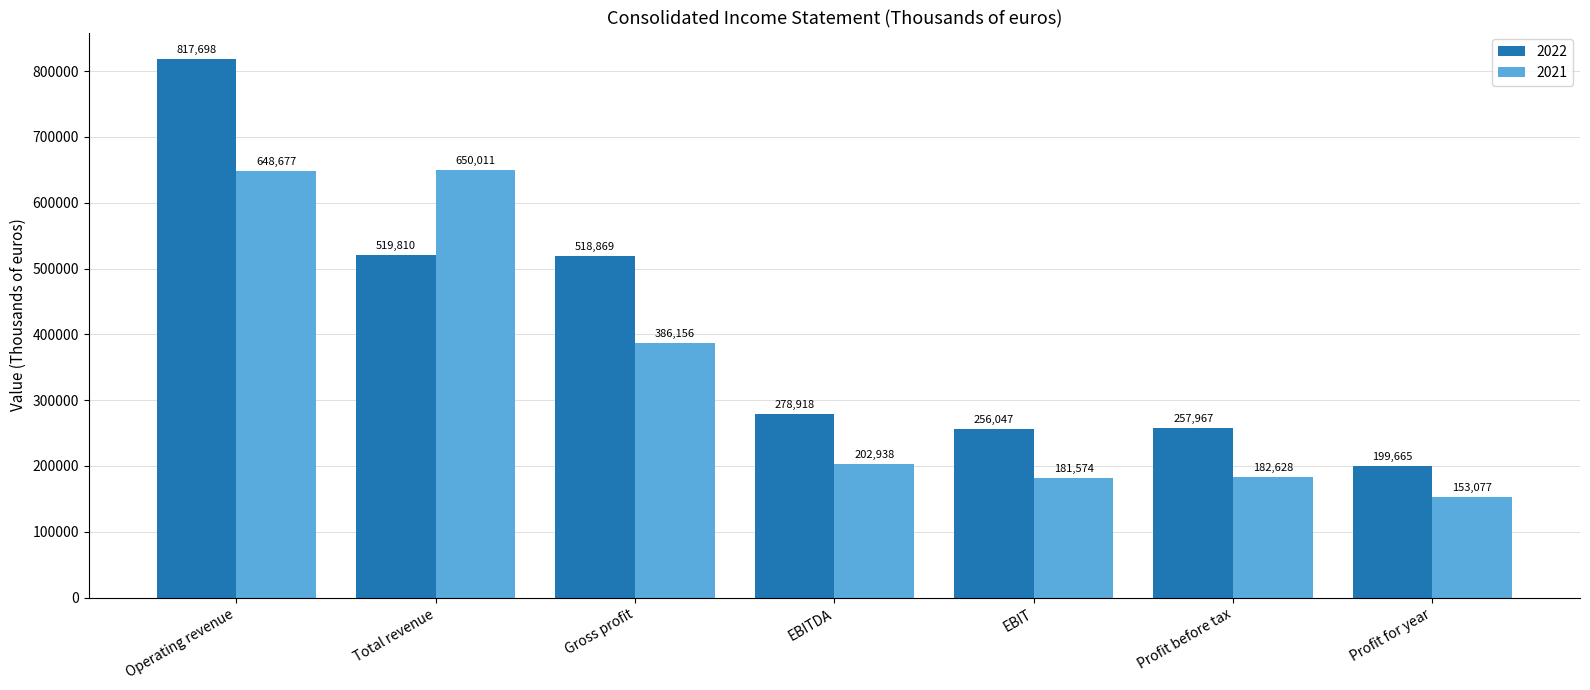

Which series has the widest spread of values?

2022